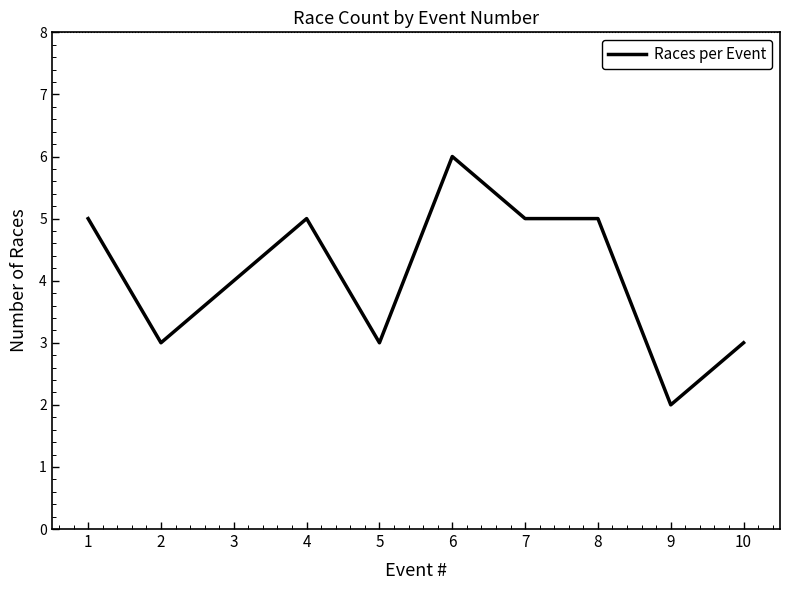

What is the difference between the maximum and minimum values?

4